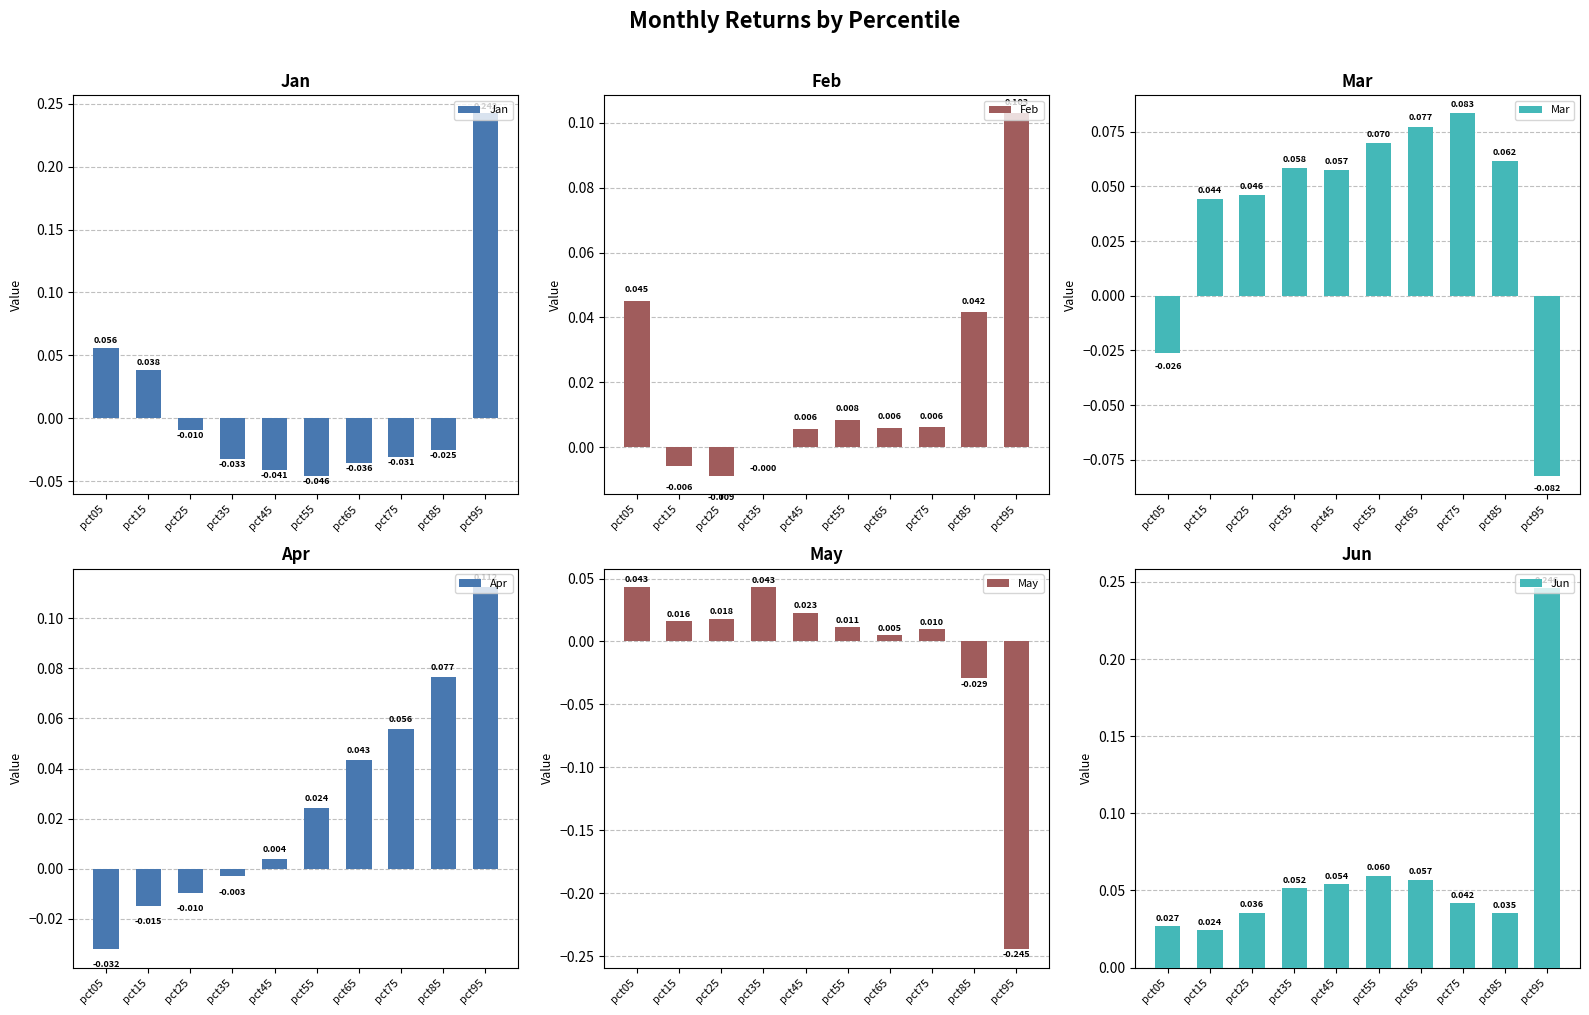

How many bars are there in total?

60